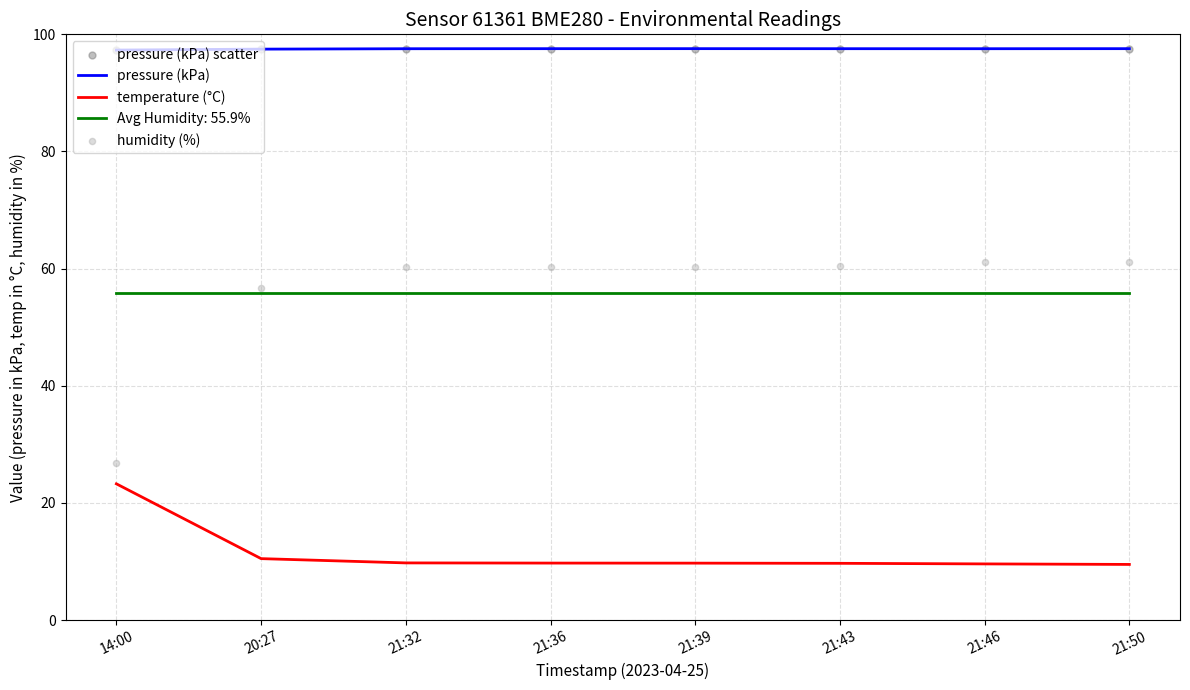

Which series has the widest spread of Y values?

humidity (%)